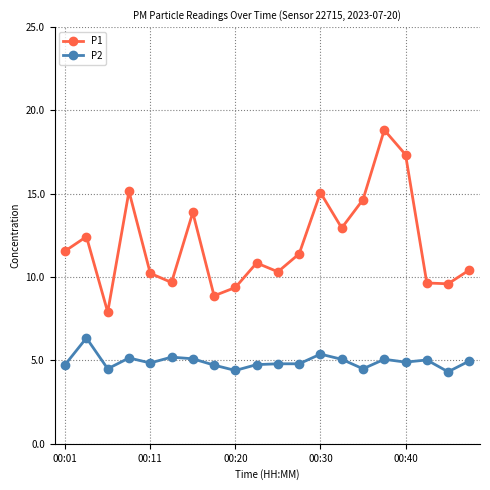

True or false: P2 and P1 cross at least once.

False